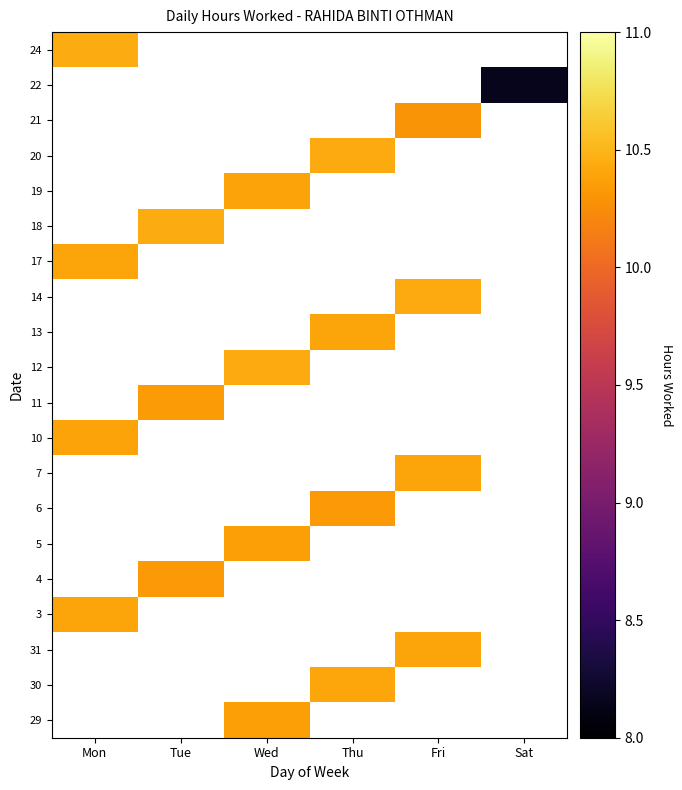

What is the smallest value displayed?

8.2